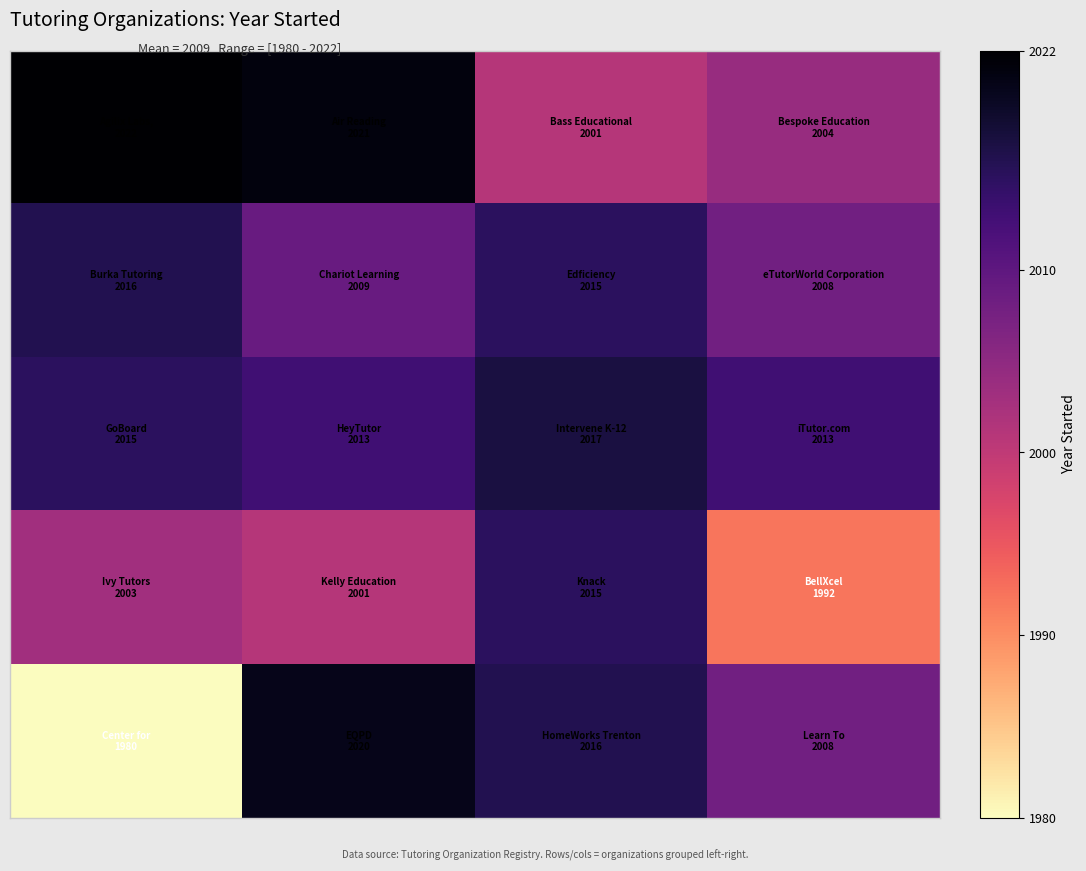

How many distinct data groups are displayed?

5